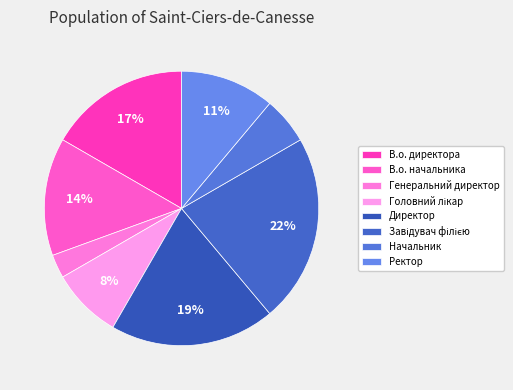

How many slices are in this pie chart?

8